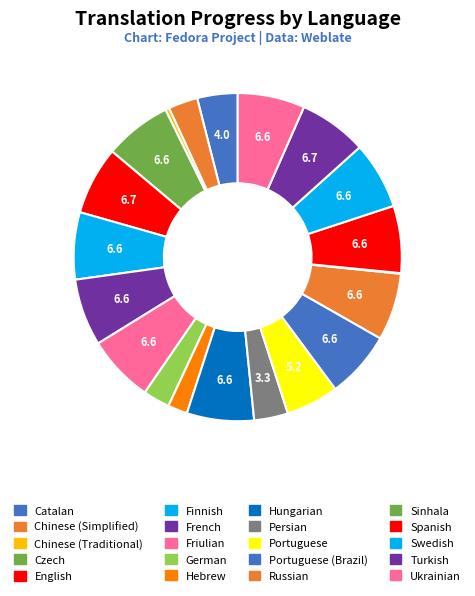

Is there a majority slice in this chart?

No